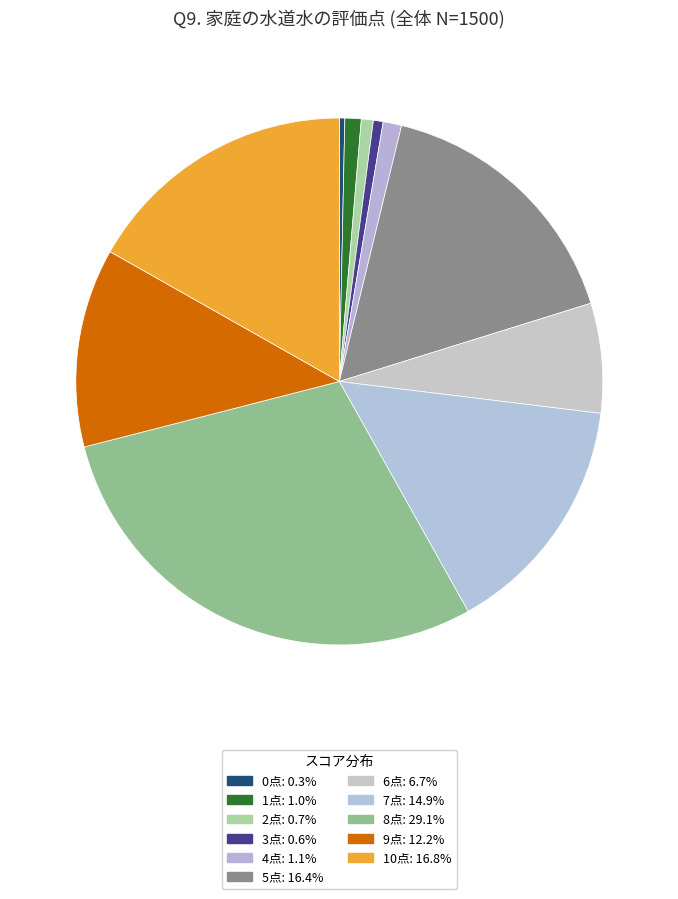

What is the change in value from 1点 to 8点?

+422